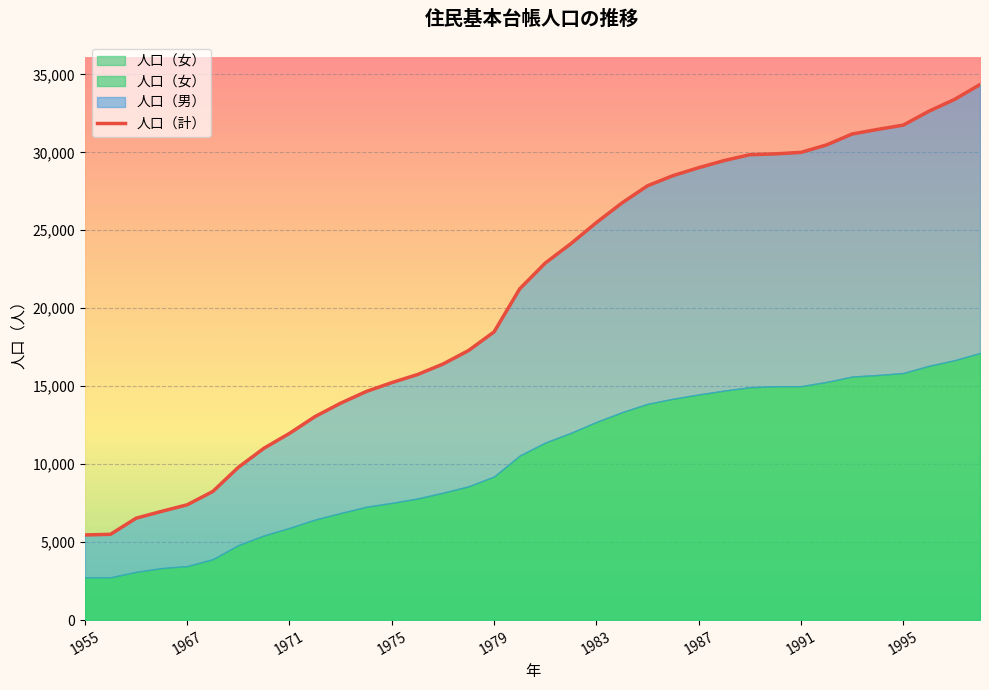

What position from the right is 33?

3